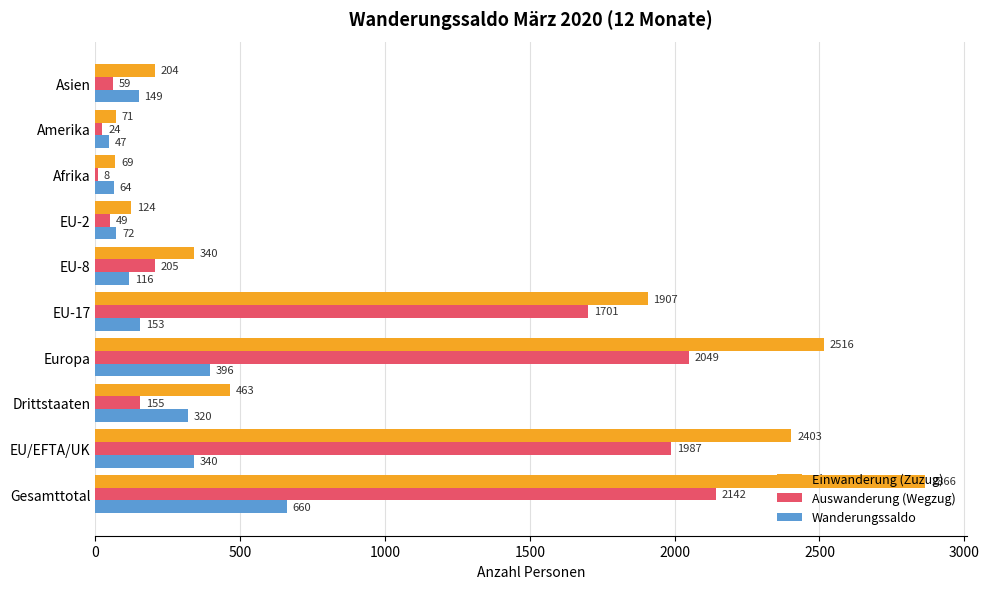

At which category is the sum across all series the highest?

Gesamttotal